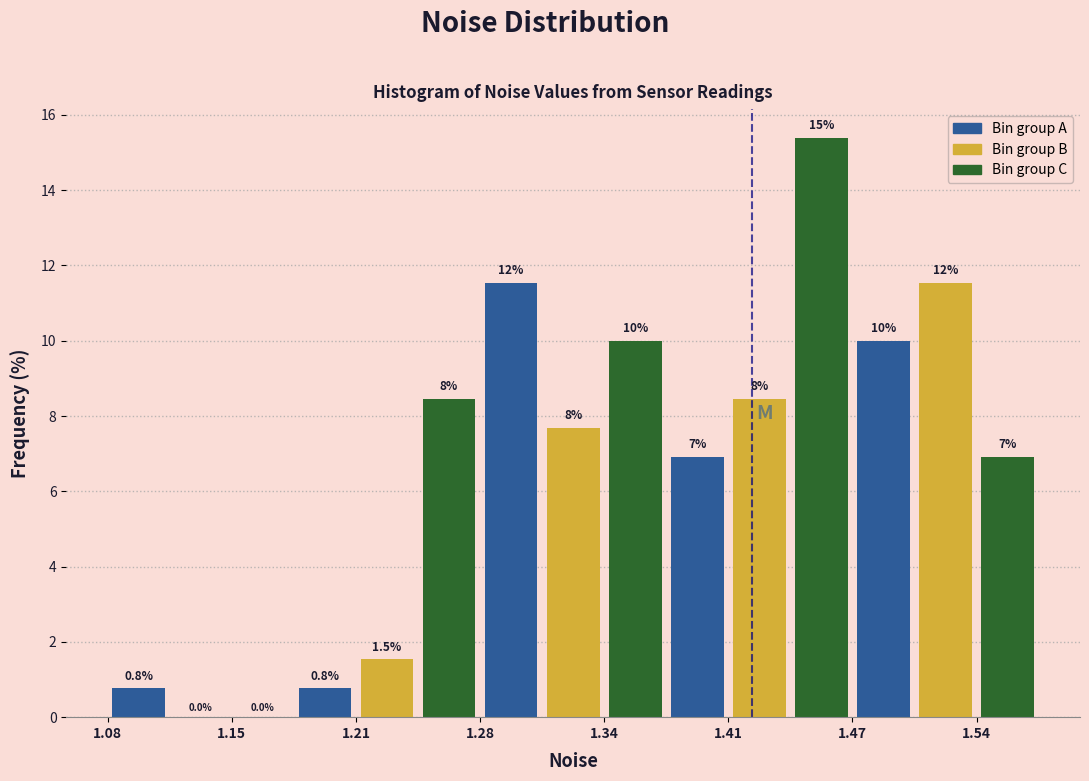

Read against the x-axis, roughly where is the centre of the tallest bar?

1.46